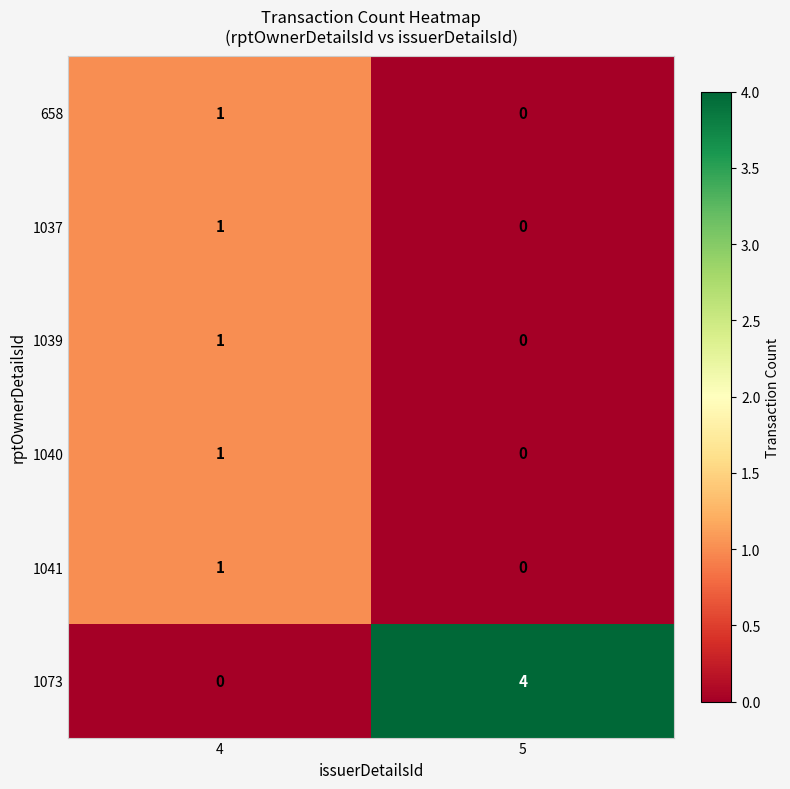

What is the sum of all 1073 values?

4